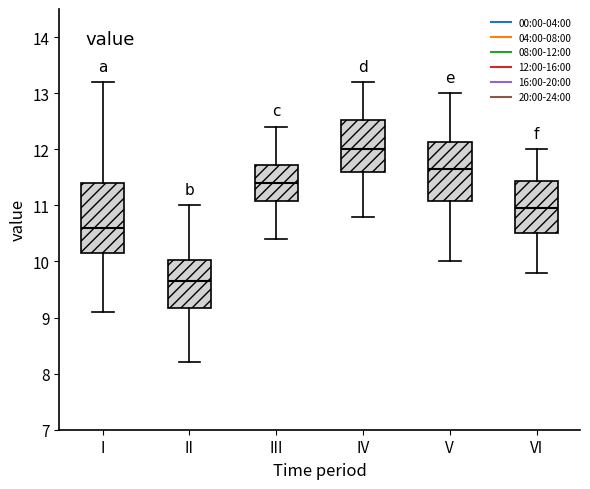

Reading left to right, transcribe this box plot: for each box, give where its median line is, the range the box spans, and where its two whiskers end, as read against the y-axis. The values are not printed on the chart, so give them approximately, as read against the axis.

I: median 10.6, box 10.2 to 11.4, whiskers 9.1 to 13.2
II: median 9.7, box 9.2 to 10.0, whiskers 8.2 to 11.0
III: median 11.4, box 11.1 to 11.7, whiskers 10.4 to 12.4
IV: median 12.0, box 11.6 to 12.5, whiskers 10.8 to 13.2
V: median 11.7, box 11.1 to 12.1, whiskers 10.0 to 13.0
VI: median 11.0, box 10.5 to 11.4, whiskers 9.8 to 12.0